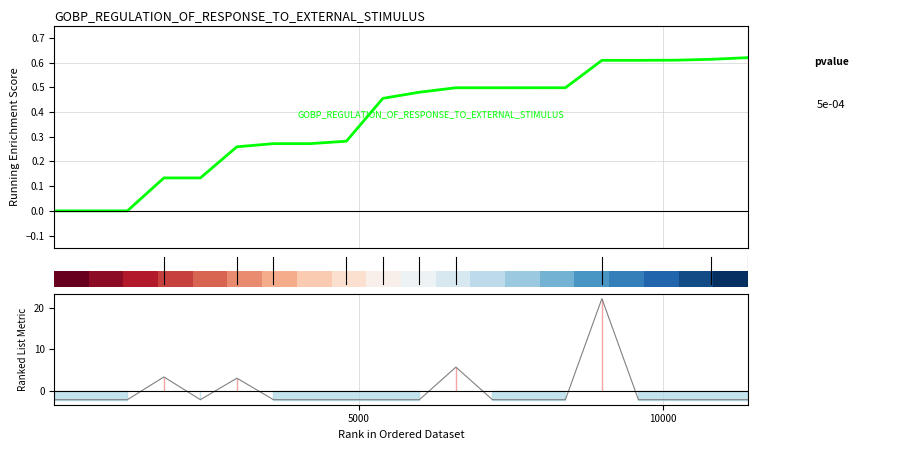

How many lines are shown in the chart?

2